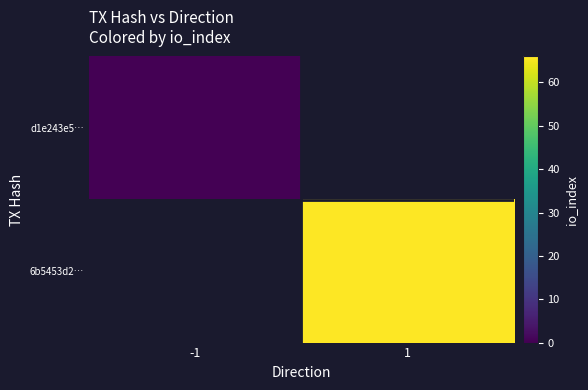

What is the approximate value of 6b5453d2… at 1?

66.0